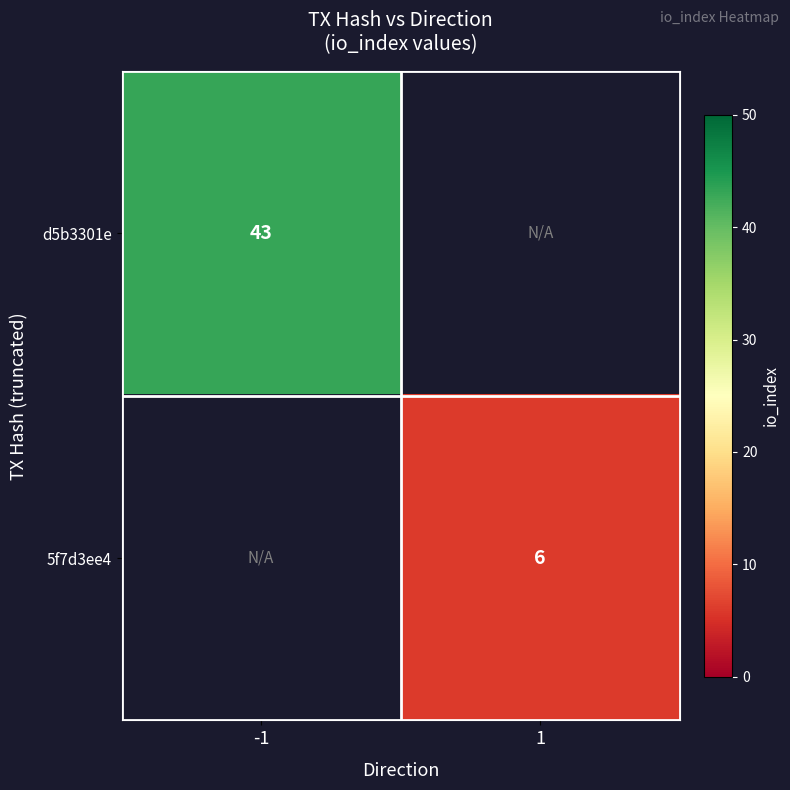

Is it true that d5b3301e equals 43 at -1?

True